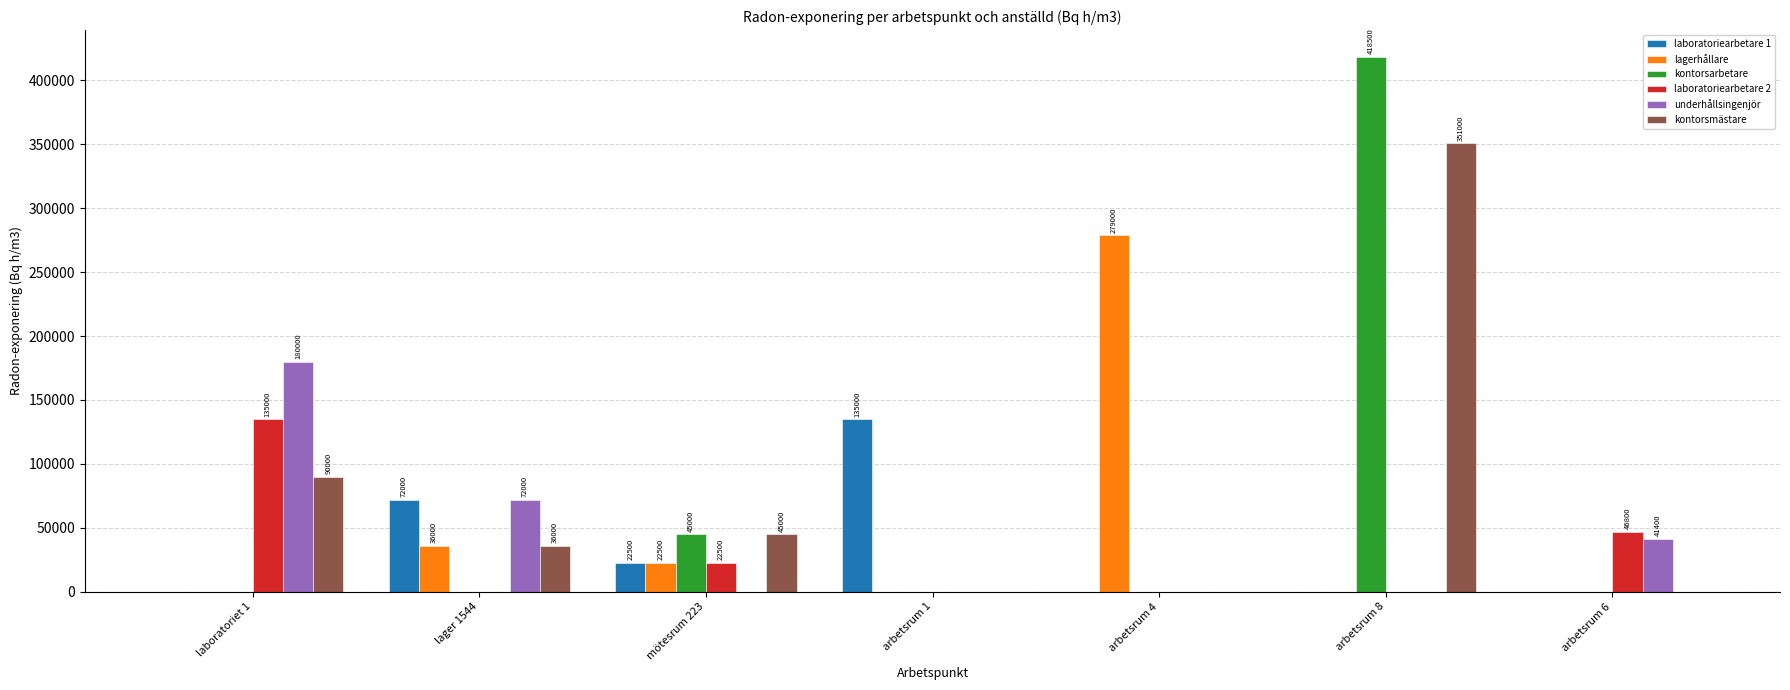

The value of laboratoriearbetare 2 at arbetsrum 6 is 46800. True or false?

True